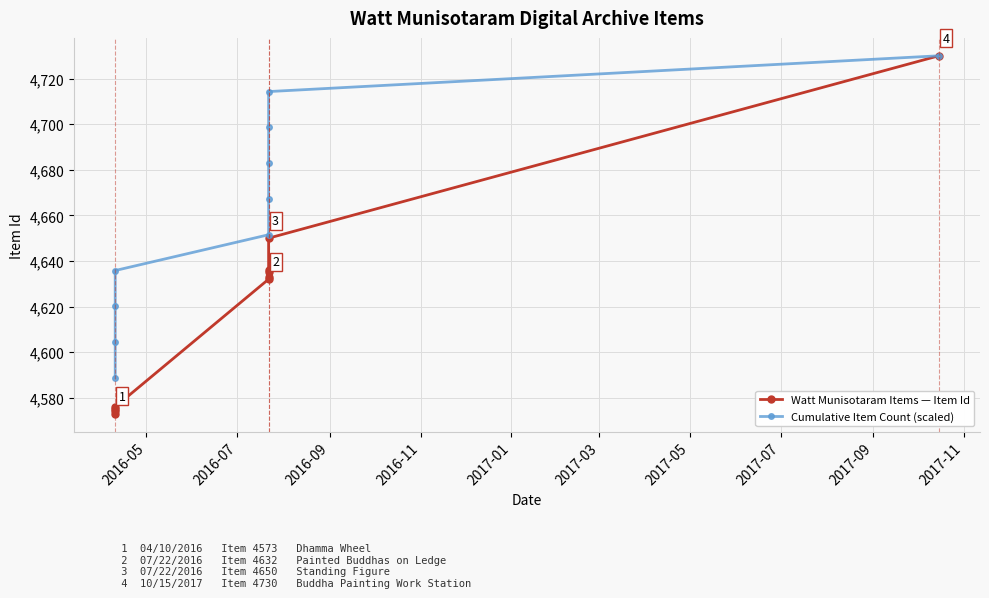

True or false: Watt Munisotaram Items — Item Id and Cumulative Item Count (scaled) cross at least once.

False